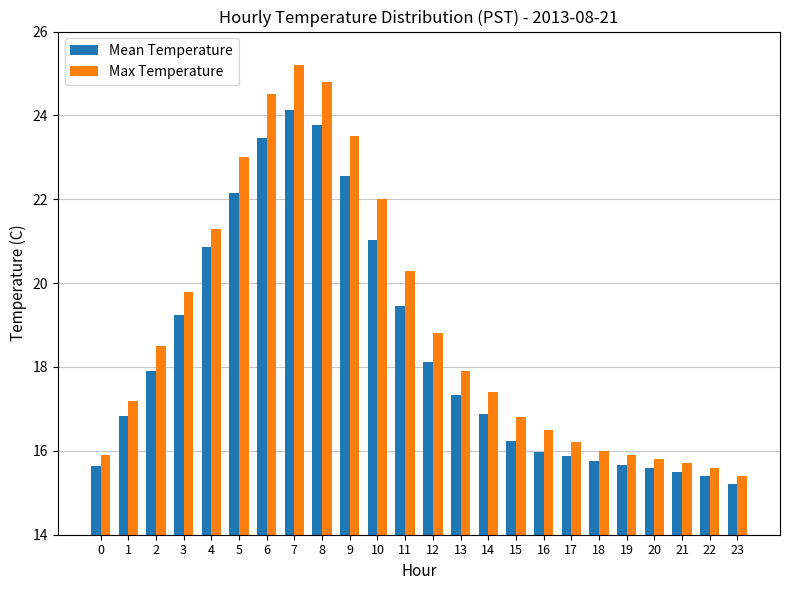

Which series has the largest range (max minus min)?

Max Temperature